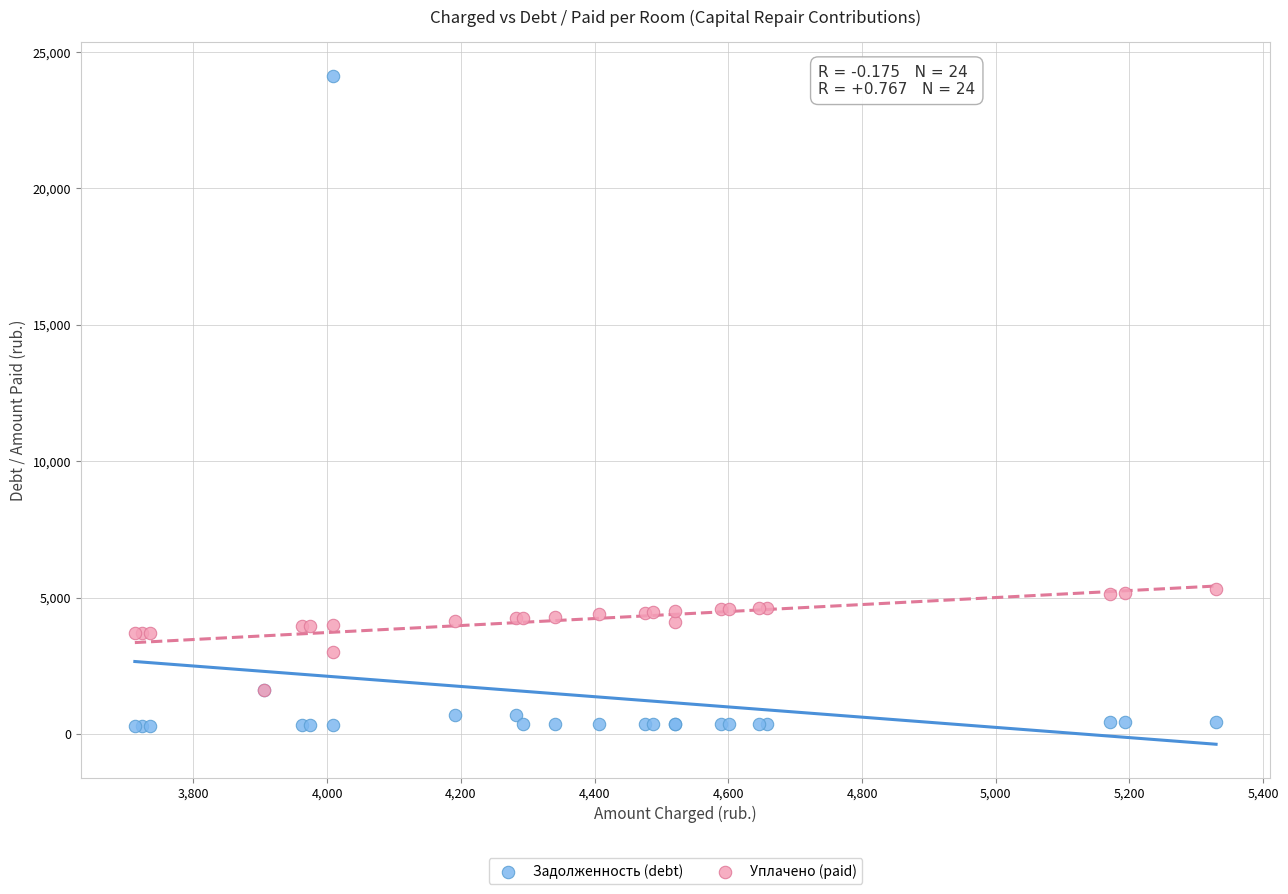

What are all the series names shown in the legend?

Задолженность (debt), Уплачено (paid)